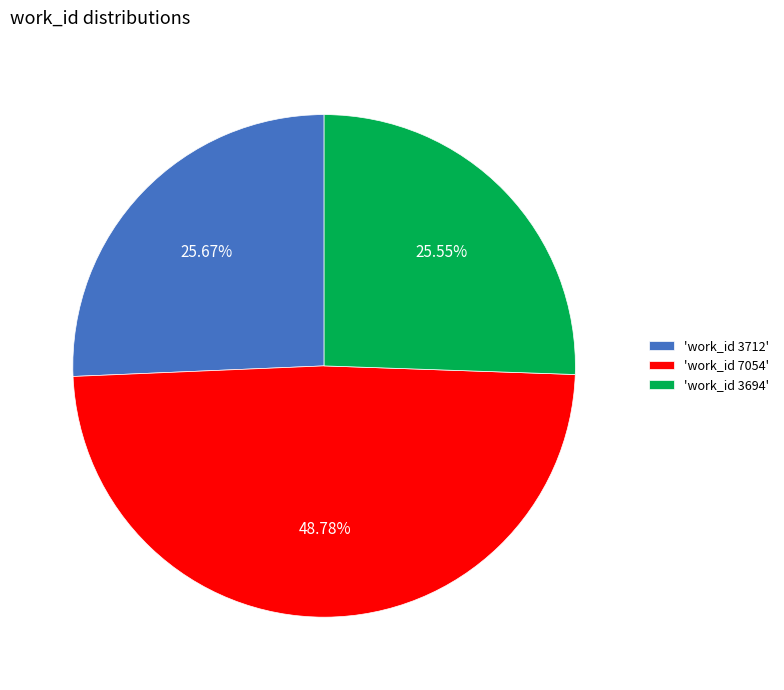

What is the ratio of the value at 'work_id 3694' to the value at 'work_id 7054'?

0.5